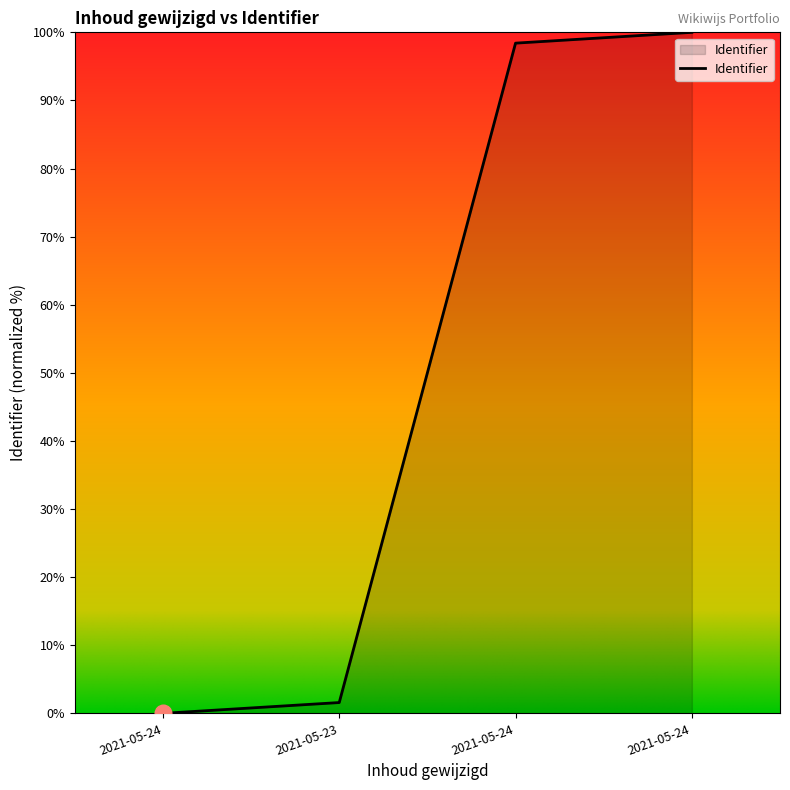

How many lines are shown in the chart?

1